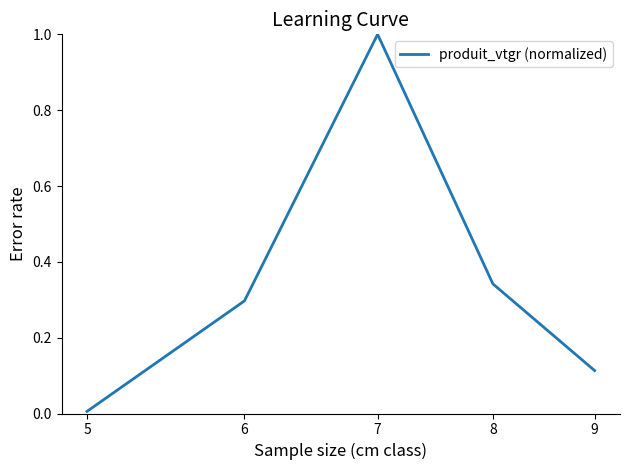

What is the greatest value displayed?

1.0